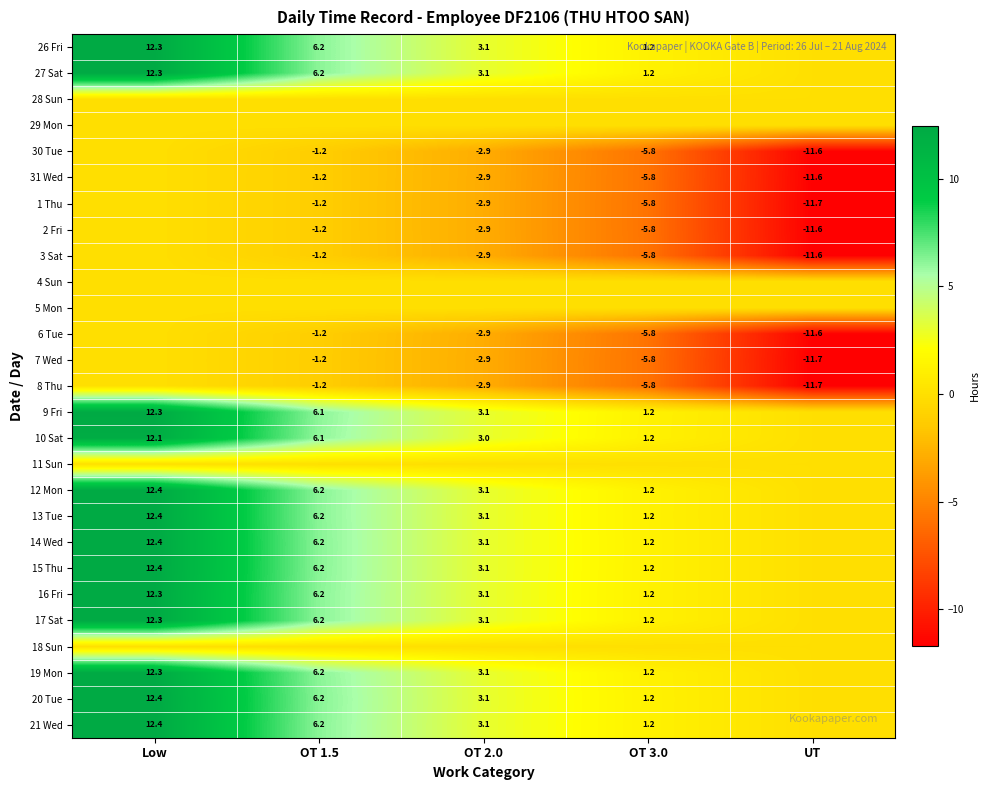

What is the difference between the 20 Tue values at Low and OT 2.0?

9.3